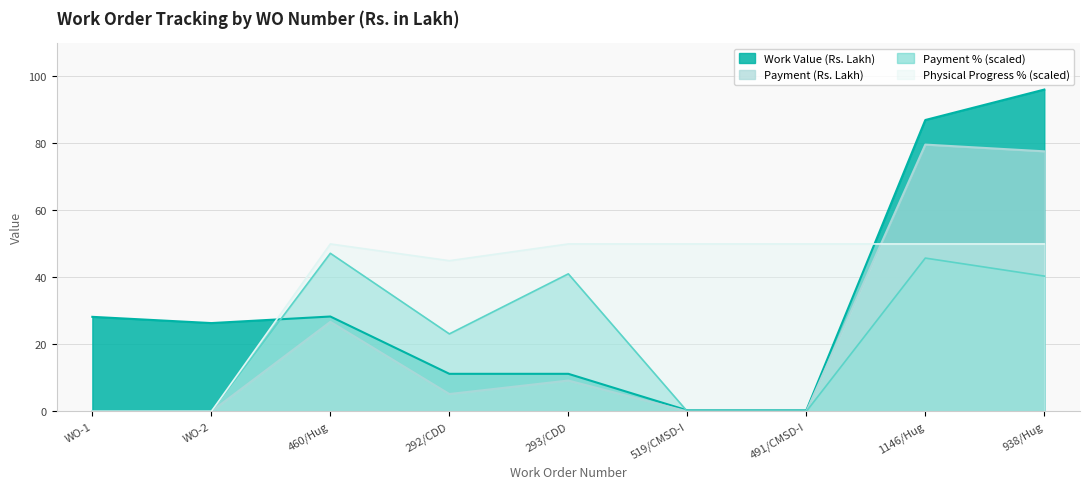

Is the value of Work Value (Rs. Lakh) at 1146/Hug greater than the value of Payment % at WO-1?

Yes